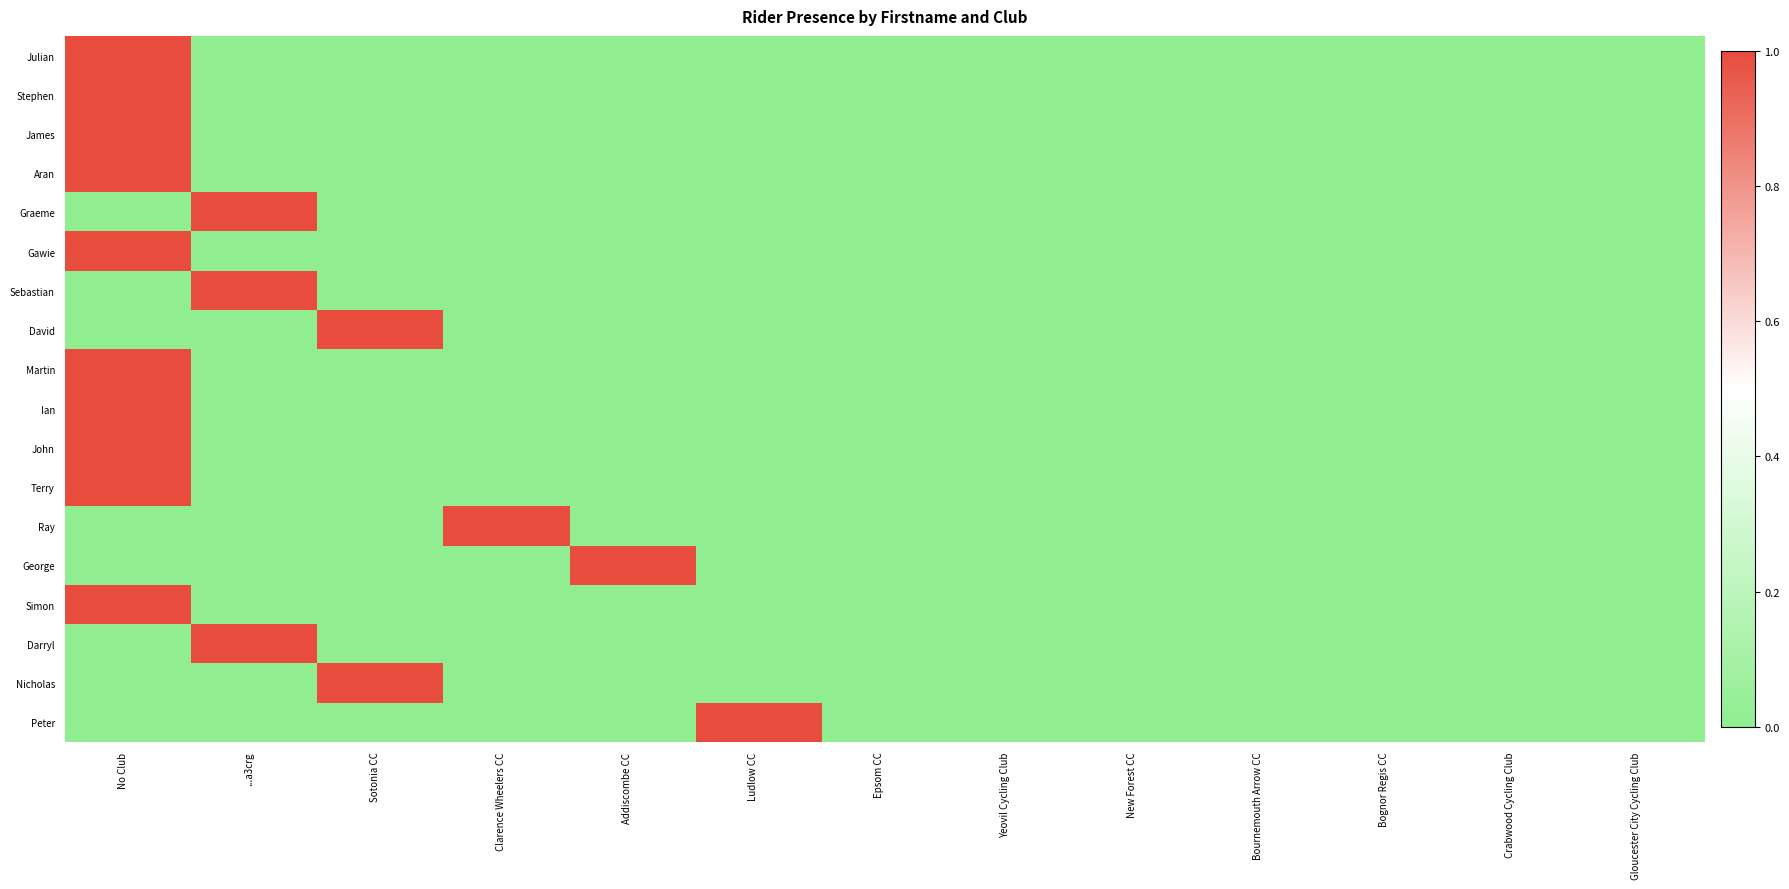

What is the total value across all series at Addiscombe CC?

1